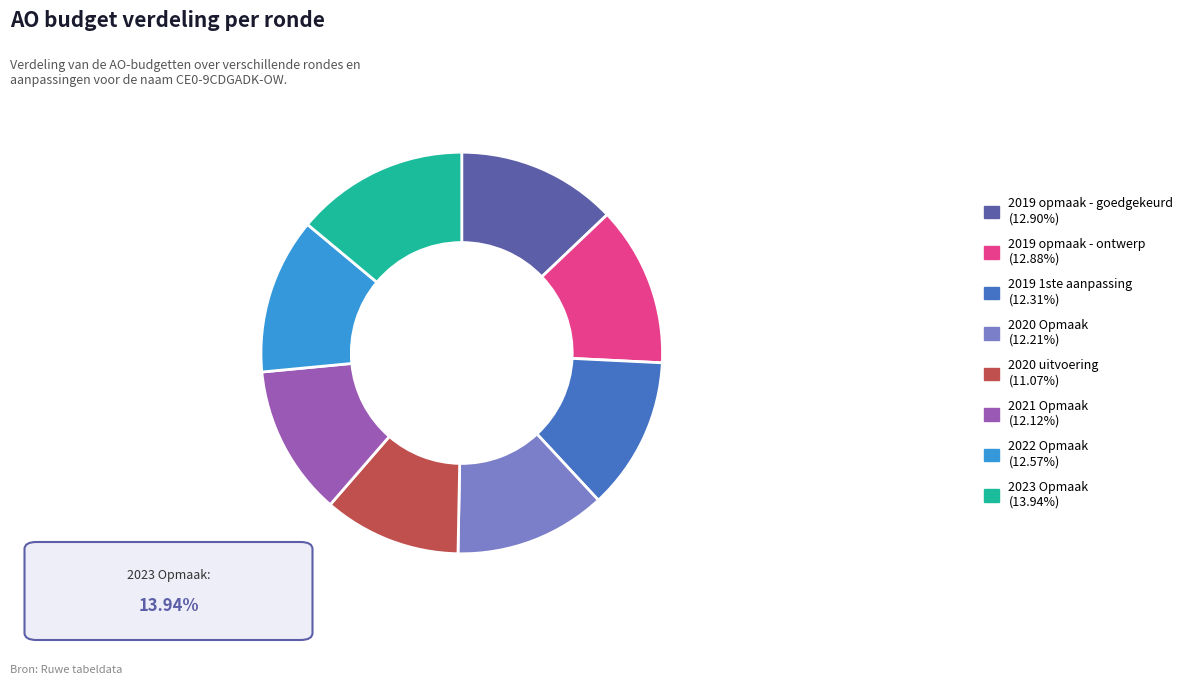

Is there any slice that represents more than half of the pie?

No